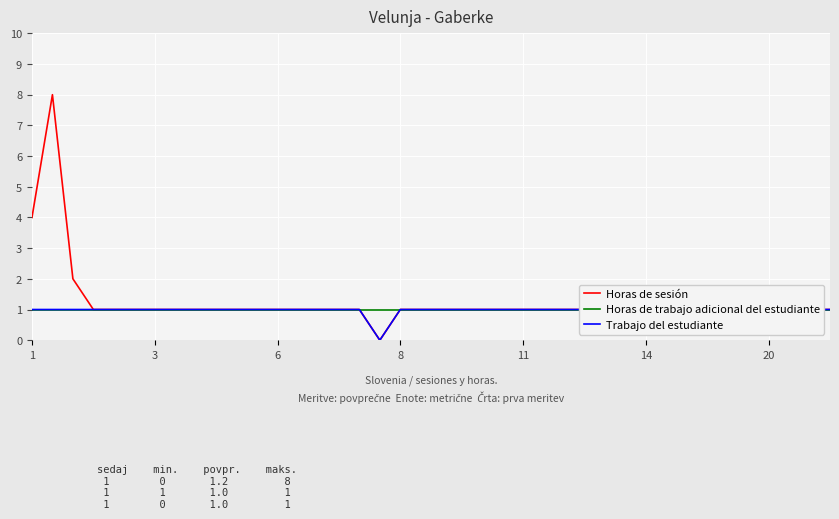

True or false: Horas de sesión and Trabajo del estudiante intersect in this chart.

False